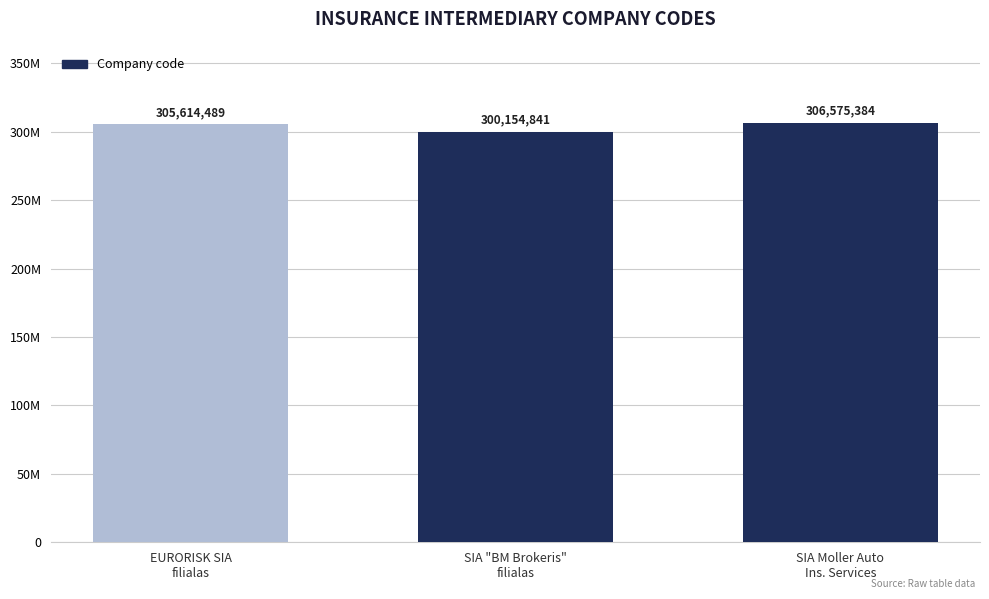

What is the average value?

304114905